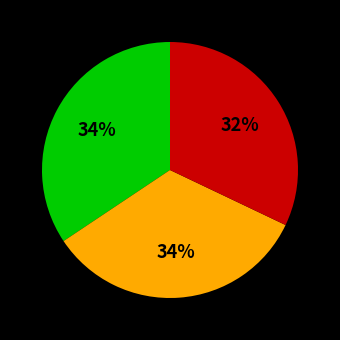

To the nearest percent, what is the average slice percentage?

33%